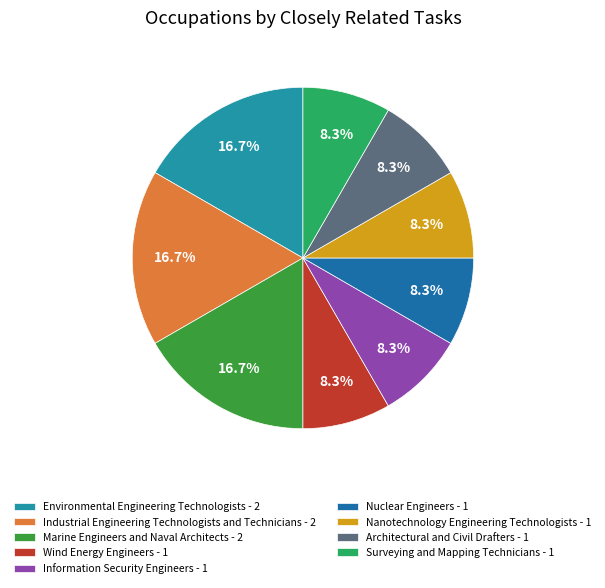

The Architectural and Civil Drafters slice represents 1% of the pie. True or false?

False